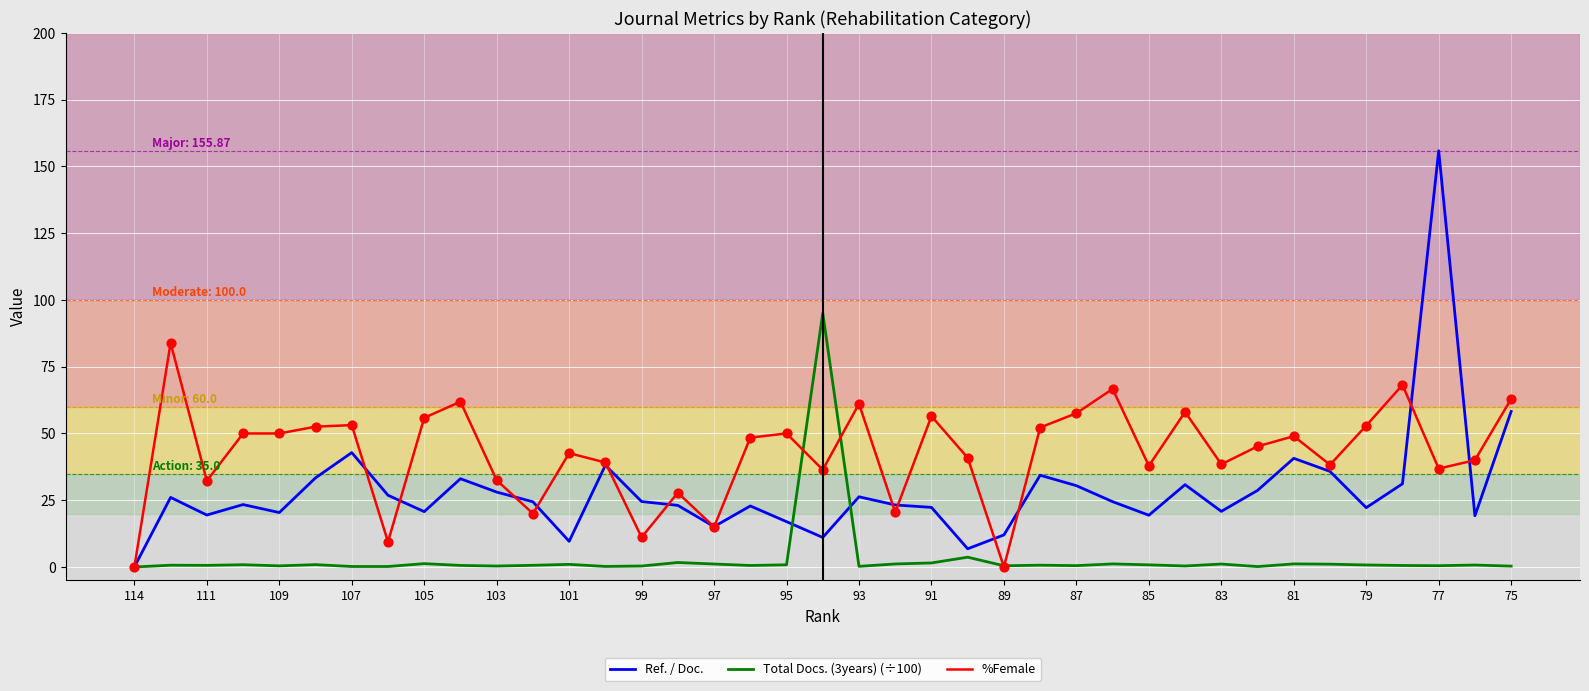

Which series has the widest spread of values?

Ref. / Doc.